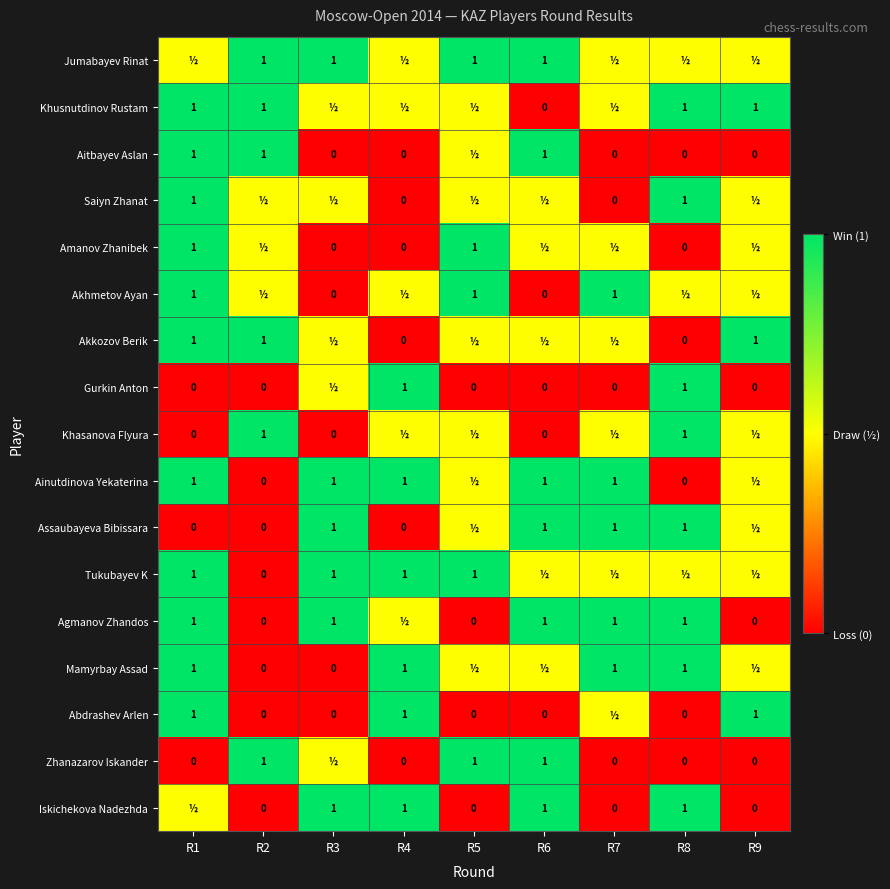

Rank the series at R7 from lowest to highest value.

Aitbayev Aslan, Saiyn Zhanat, Gurkin Anton, Zhanazarov Iskander, Iskichekova Nadezhda, Jumabayev Rinat, Khusnutdinov Rustam, Amanov Zhanibek, Akkozov Berik, Khasanova Flyura, Tukubayev K, Abdrashev Arlen, Akhmetov Ayan, Ainutdinova Yekaterina, Assaubayeva Bibissara, Agmanov Zhandos, Mamyrbay Assad